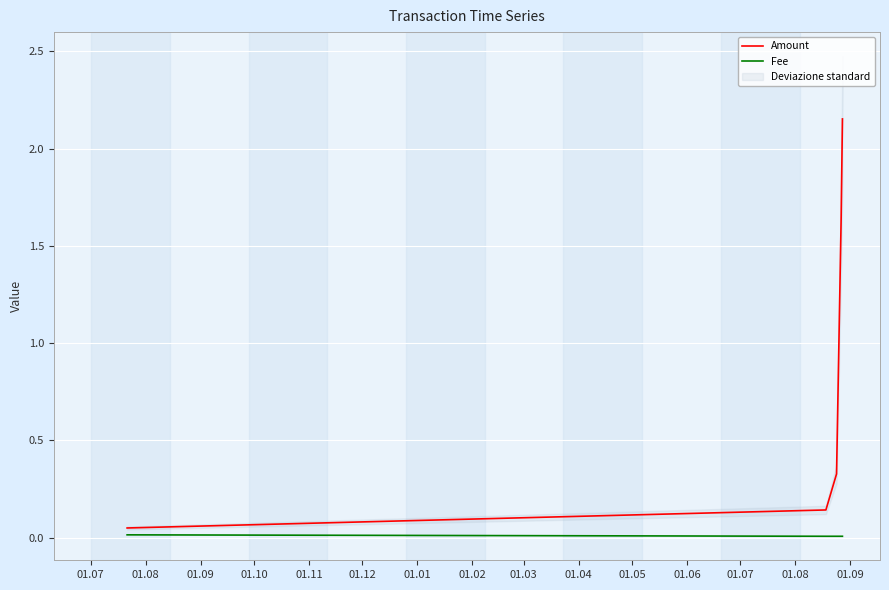

How many lines are shown in the chart?

2